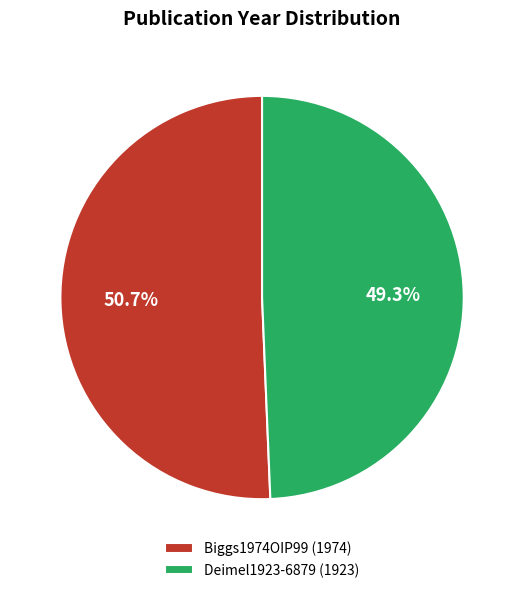

What is the smallest slice in the pie chart?

Deimel1923-6879